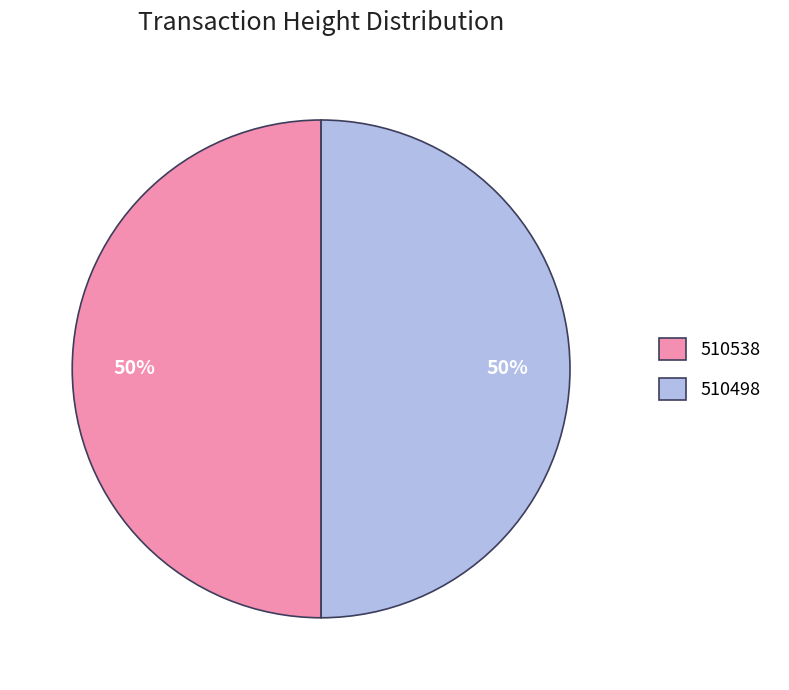

Count the number of slices in the pie.

2